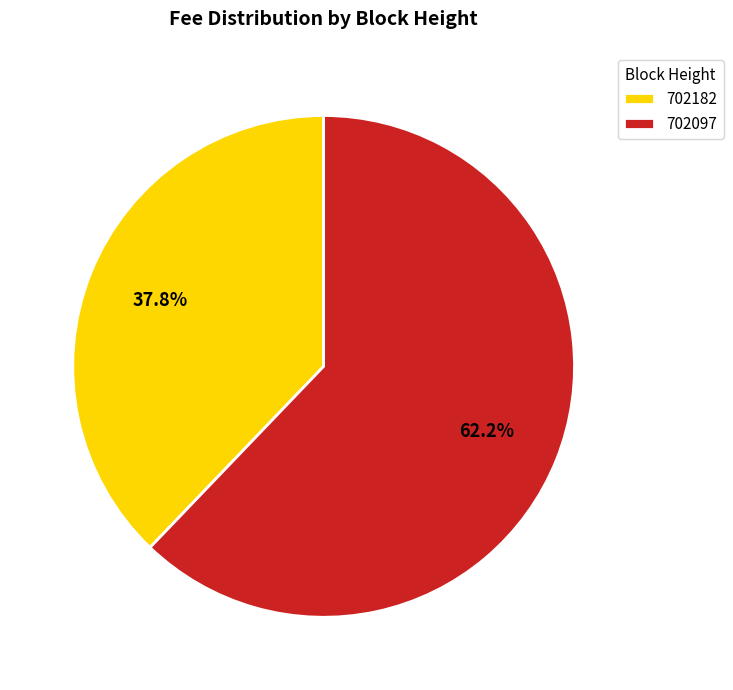

What is the smallest slice in the pie chart?

702182